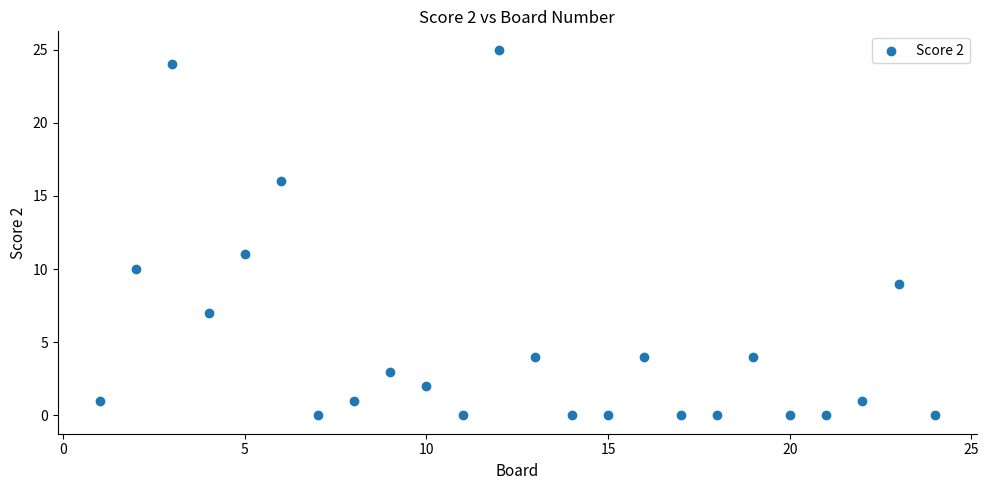

What Y value in the scatter plot is closest to 12?

11